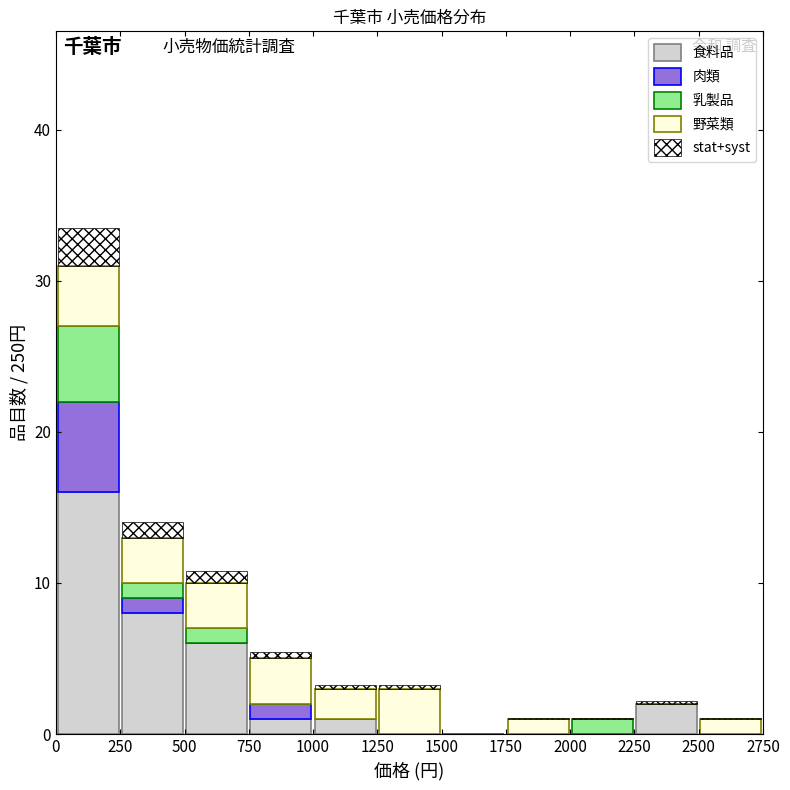

What is the total height of the stacked bar covering 1250 to 1500 on the x-axis? The values are not printed on the chart, so give them approximately, as read against the axis.

3